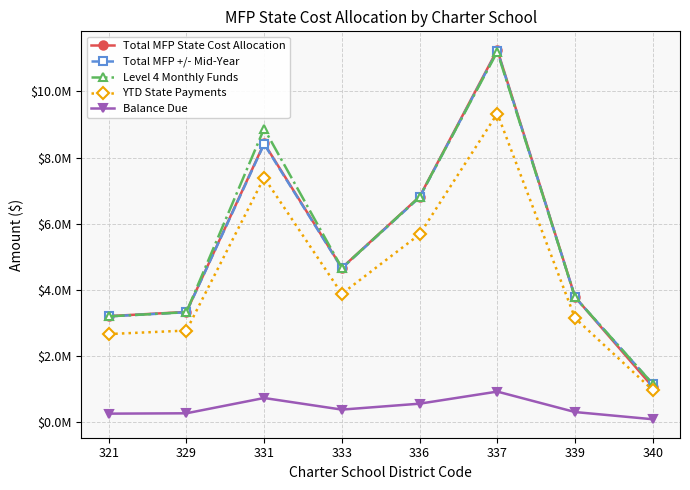

True or false: Total MFP +/- Mid-Year and Balance Due cross at least once.

False